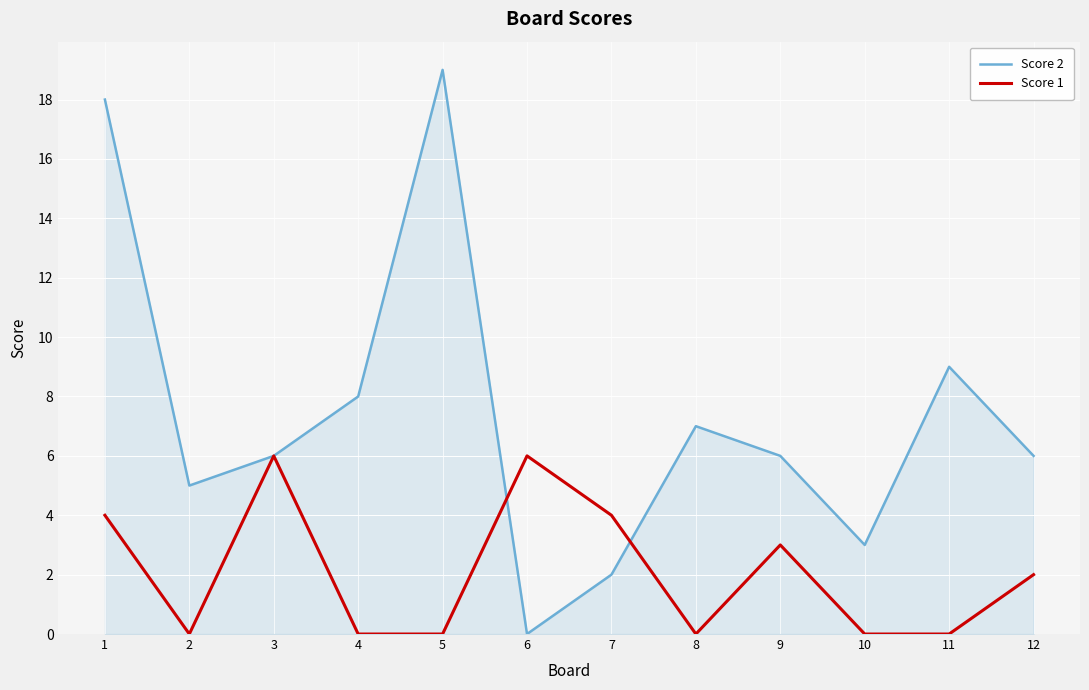

List the series in order of their peak value, lowest first.

Score 1, Score 2